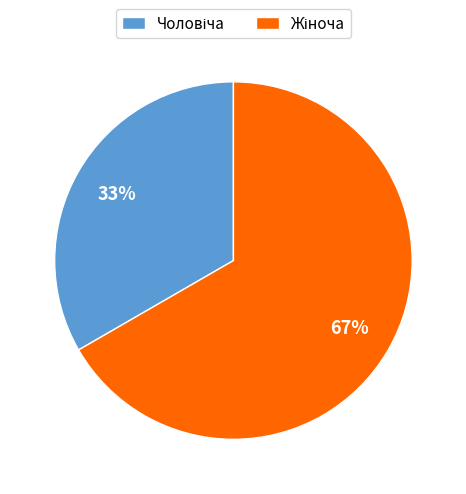

To the nearest percent, what is the average slice percentage?

50%